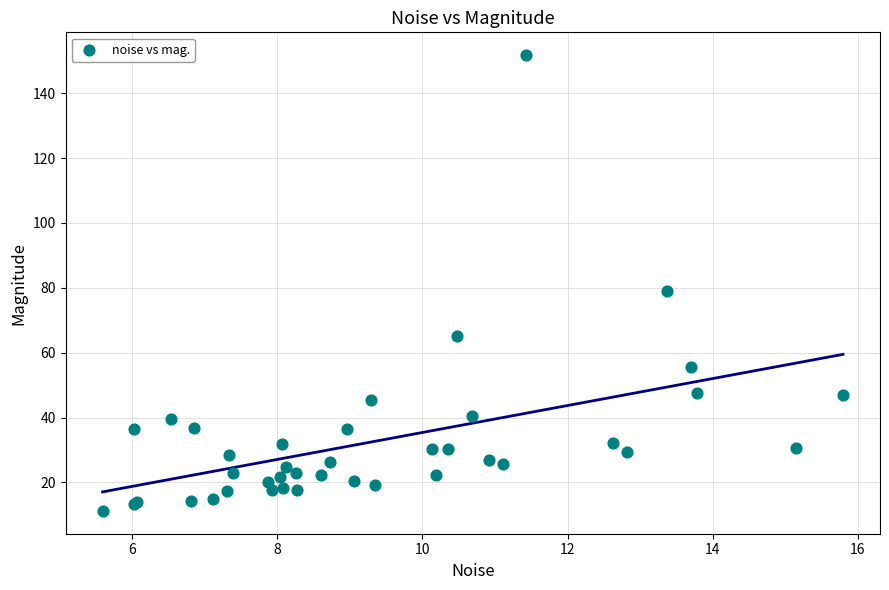

What Y value in the scatter plot is closest to 81?

79.0